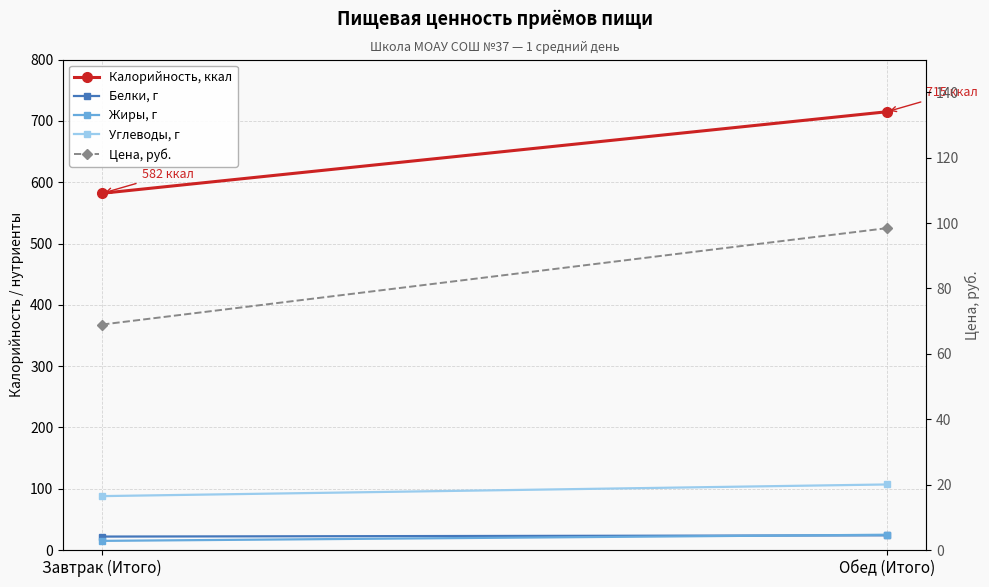

What is the label of the 1st point from the left?

Завтрак (Итого)